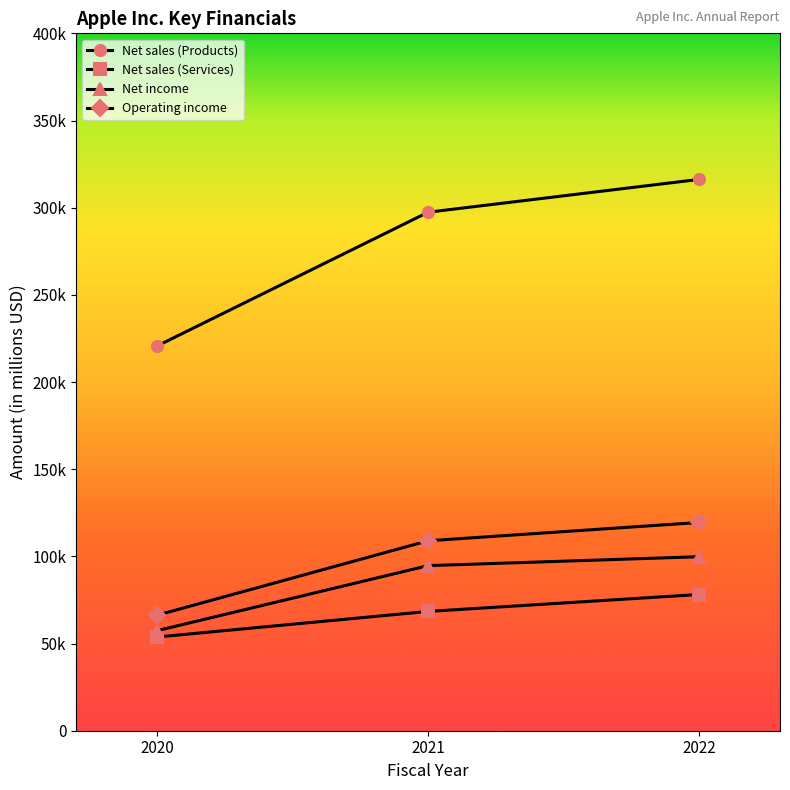

What is the maximum value shown in the chart?

316199